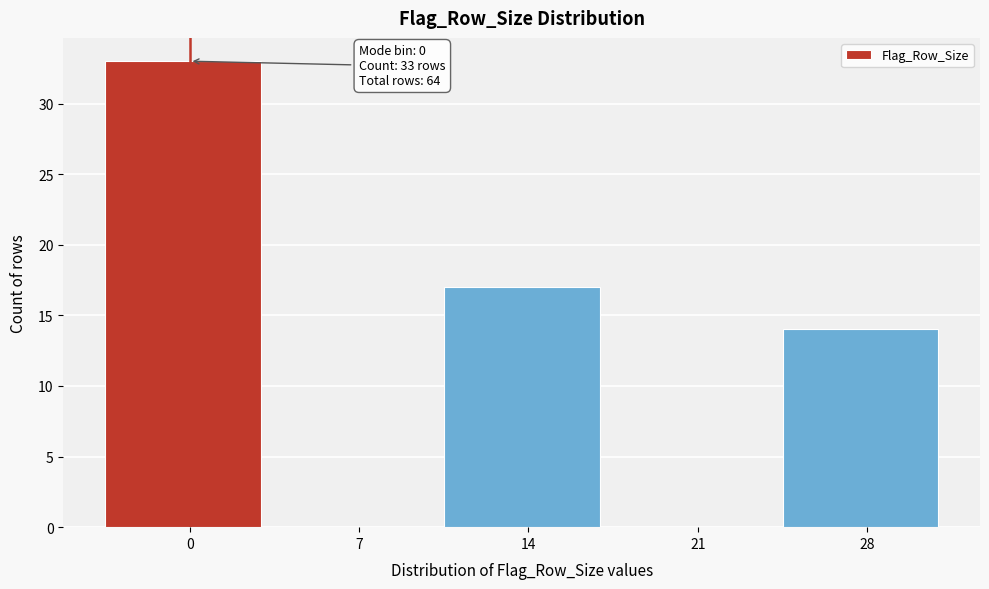

Reading right to left, transcribe all the data shown in this chart.

28=14	21=0	14=17	7=0	0=33